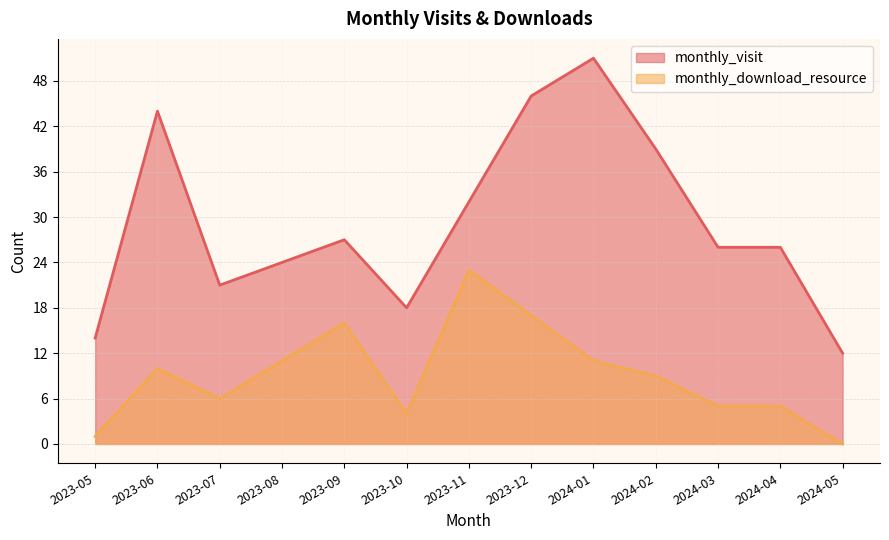

What is the maximum value for monthly_visit?

51